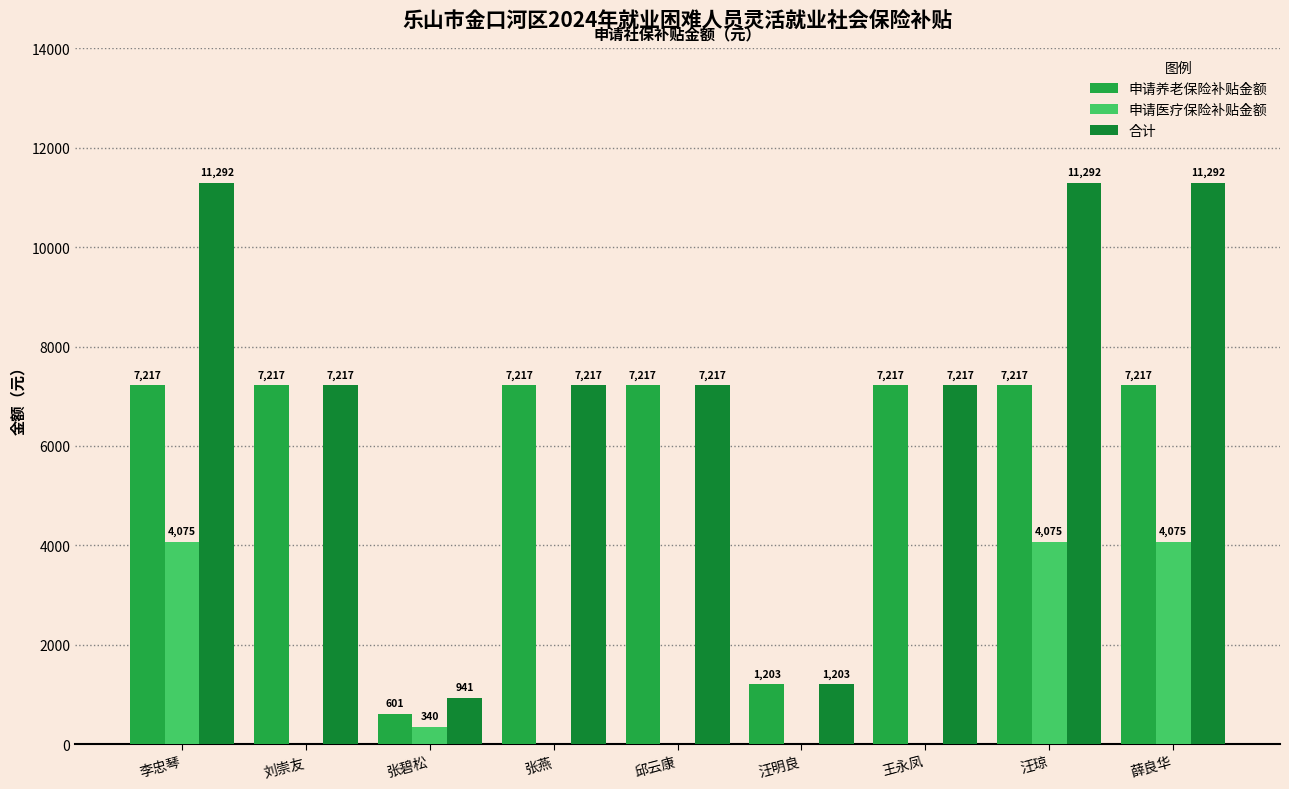

Which series changed the most between 李忠琴 and 汪明良?

合计